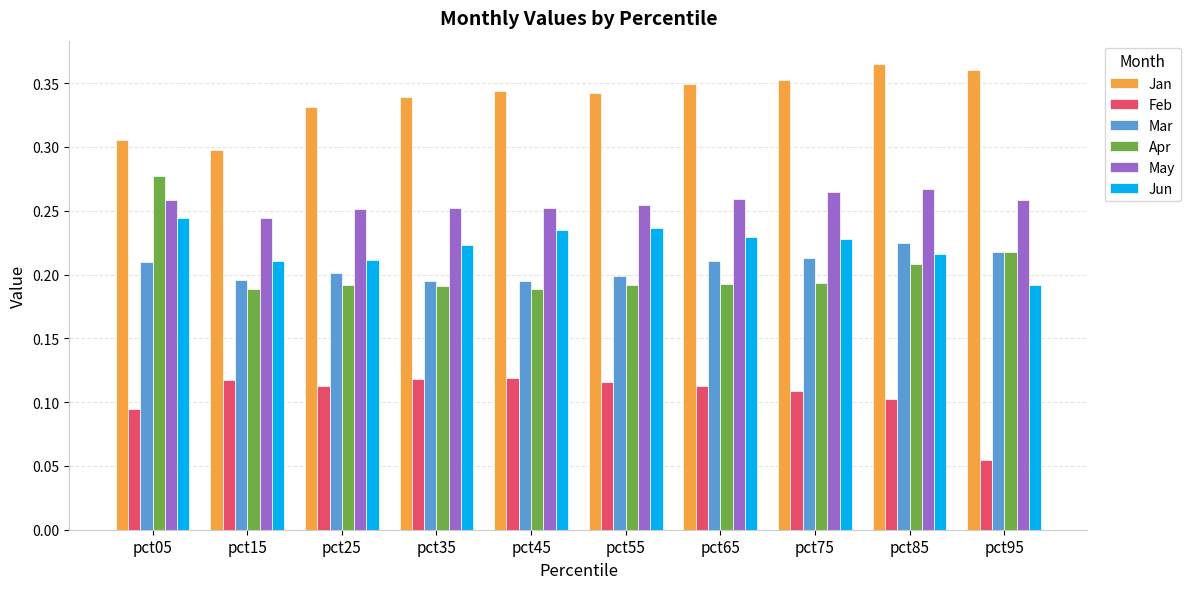

Is the value of Jun at pct75 greater than the value of Jan at pct65?

No